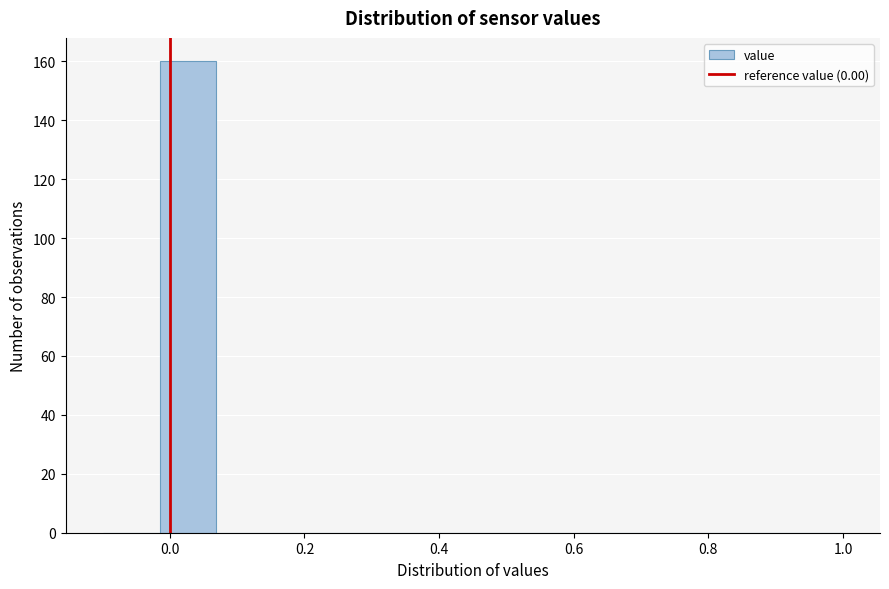

Reading left to right, transcribe this chart: for each bar, give the range it covers on the x-axis and its height. Neither the bar edges nor the heights are printed on the chart, so give them approximately, as read against the axes.

-0.10 to -0.02: 0
-0.02 to 0.06: 160
0.06 to 0.16: 0
0.16 to 0.24: 0
0.24 to 0.32: 0
0.32 to 0.40: 0
0.40 to 0.50: 0
0.50 to 0.58: 0
0.58 to 0.66: 0
0.66 to 0.74: 0
0.74 to 0.84: 0
0.84 to 0.92: 0
0.92 to 1.00: 0